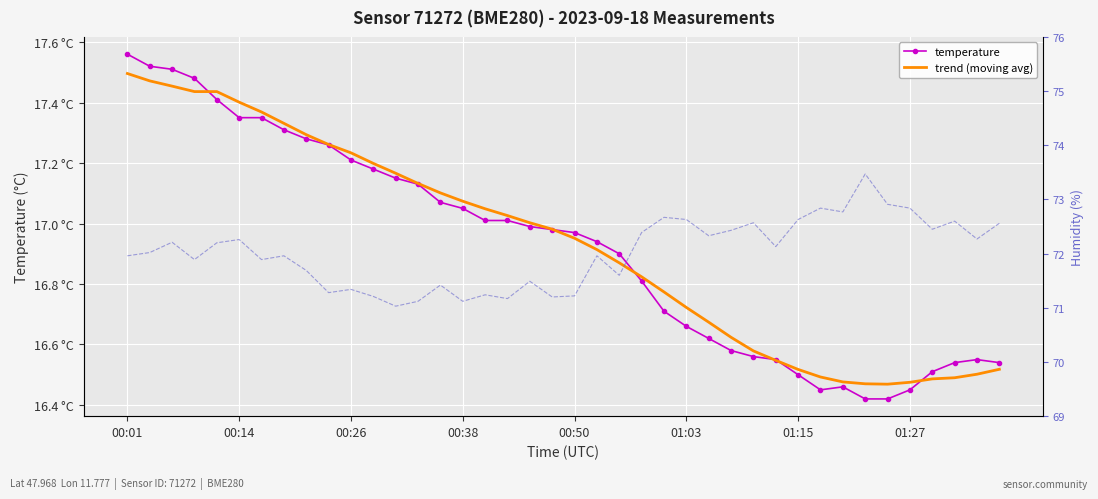

What is the difference between the second highest and second lowest values in the trend (moving avg) series?

1.0